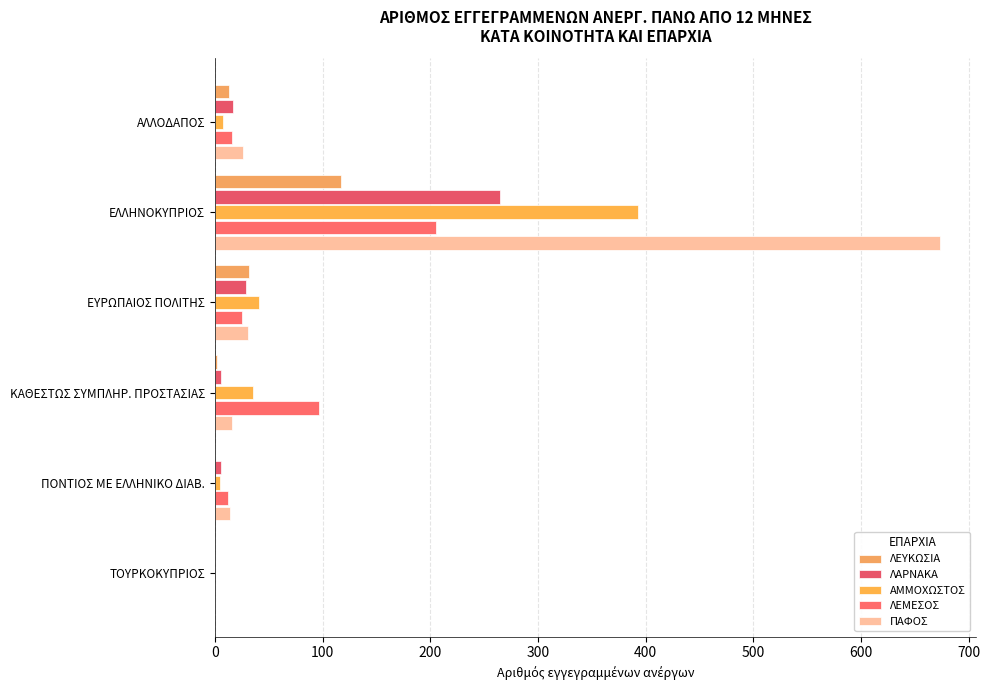

At which category is the sum across all series the highest?

ΕΛΛΗΝΟΚΥΠΡΙΟΣ